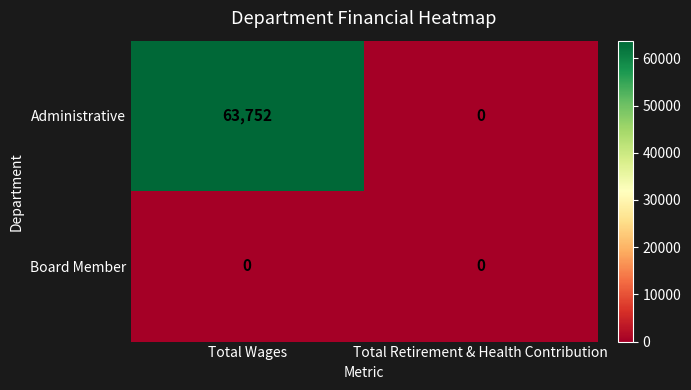

The value of Administrative at Total Retirement & Health Contribution is -40205. True or false?

False